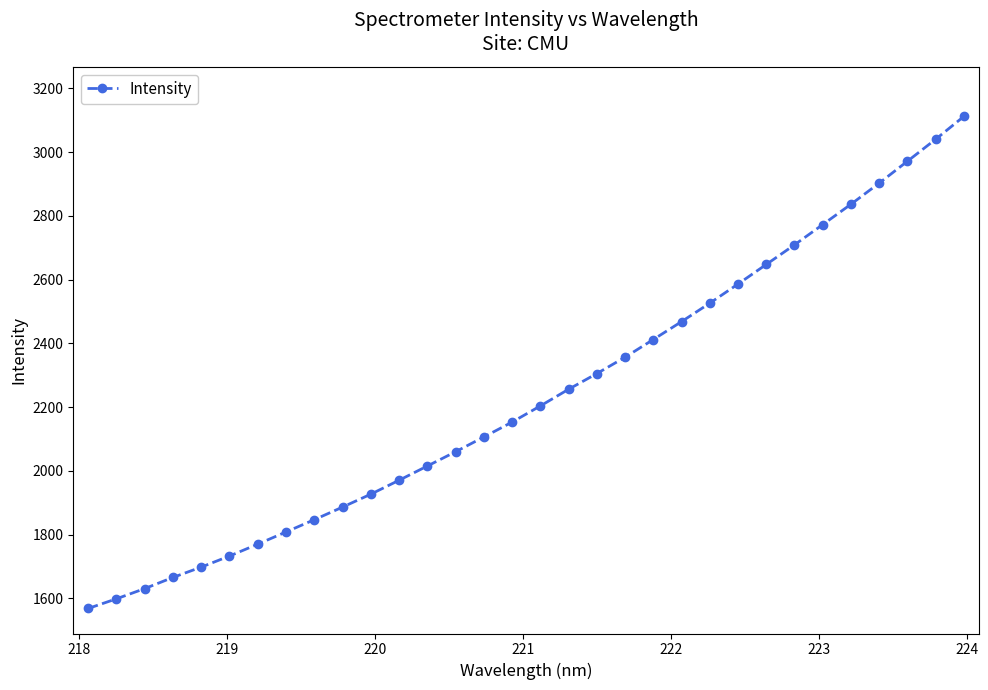

How many data points are less than 2203?

16